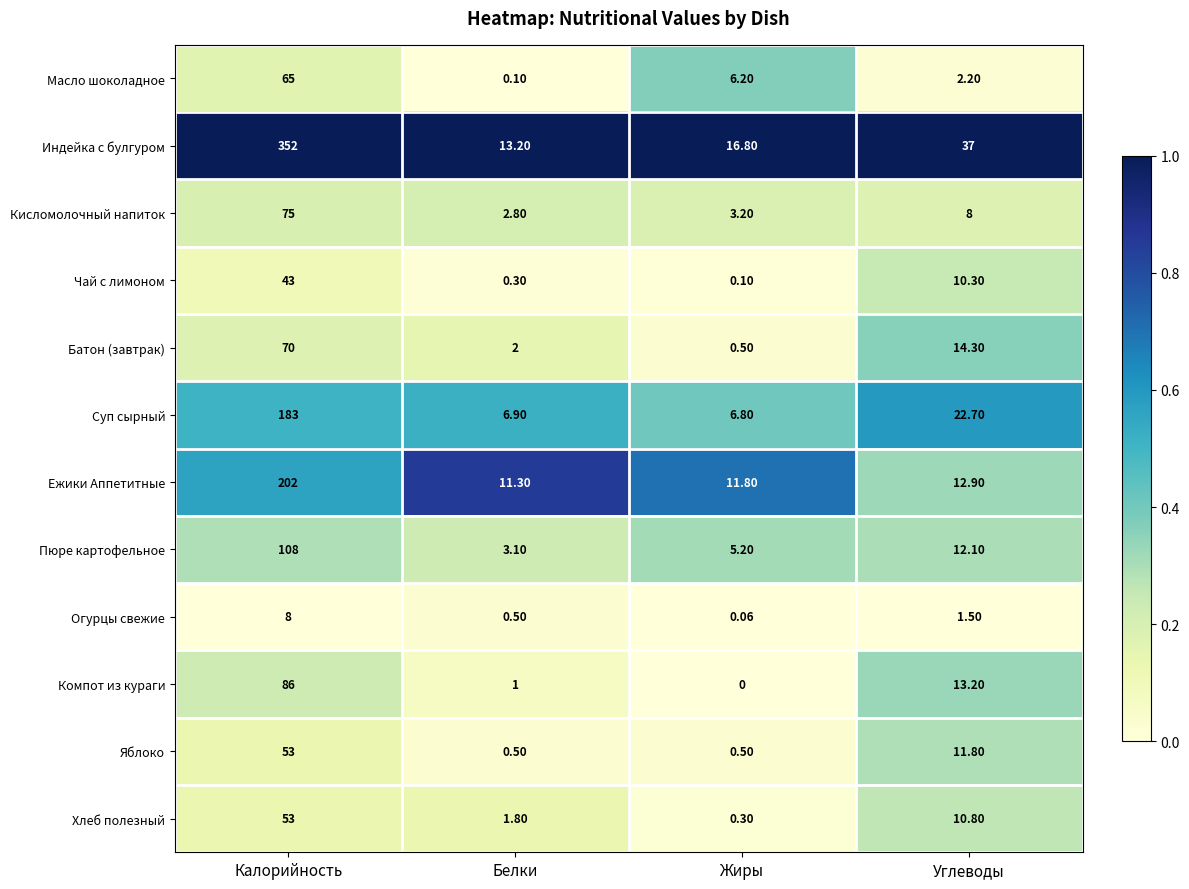

Which label corresponds to the smallest value in the chart?

Жиры